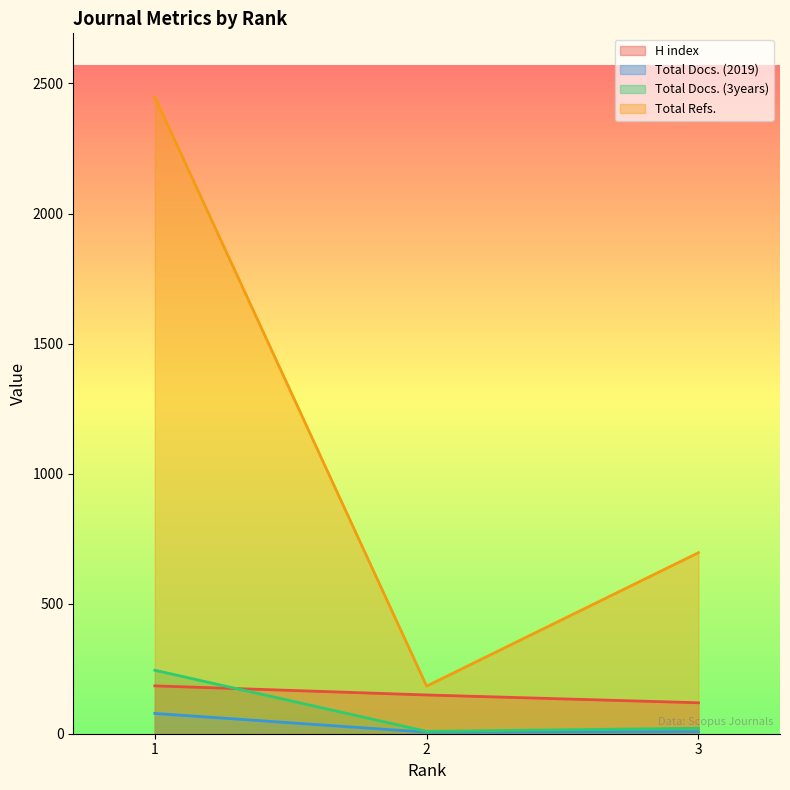

Which label corresponds to the smallest value in the chart?

2